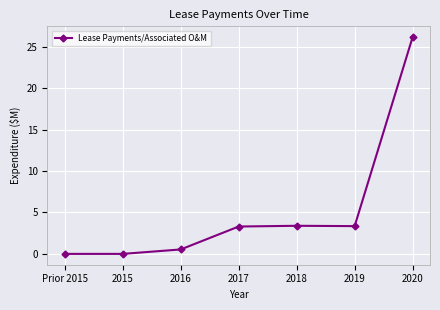

What is the greatest value displayed?

26.2